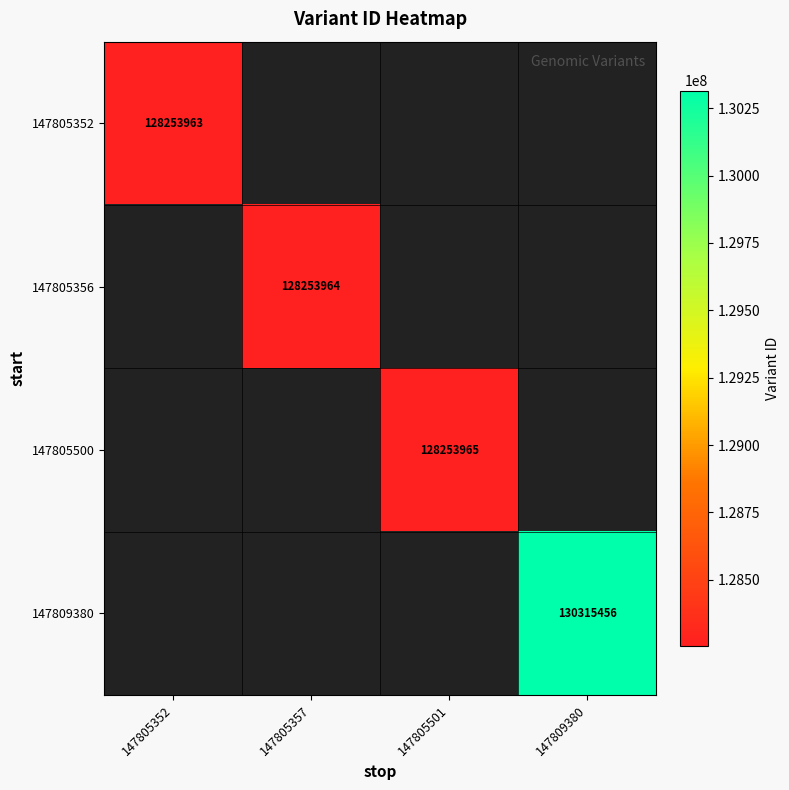

The 147809380 series shows 182322139 at 147809380. True or false?

False